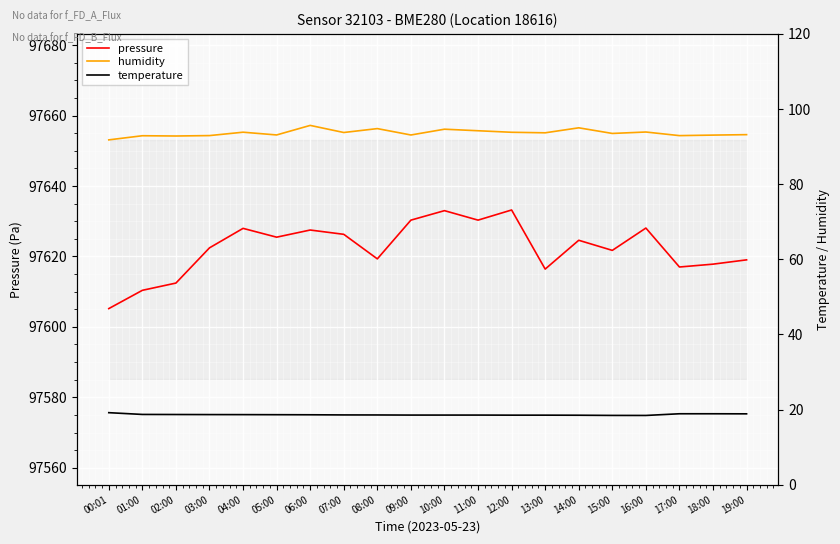

List the series in order of their peak value, lowest first.

temperature, humidity, pressure